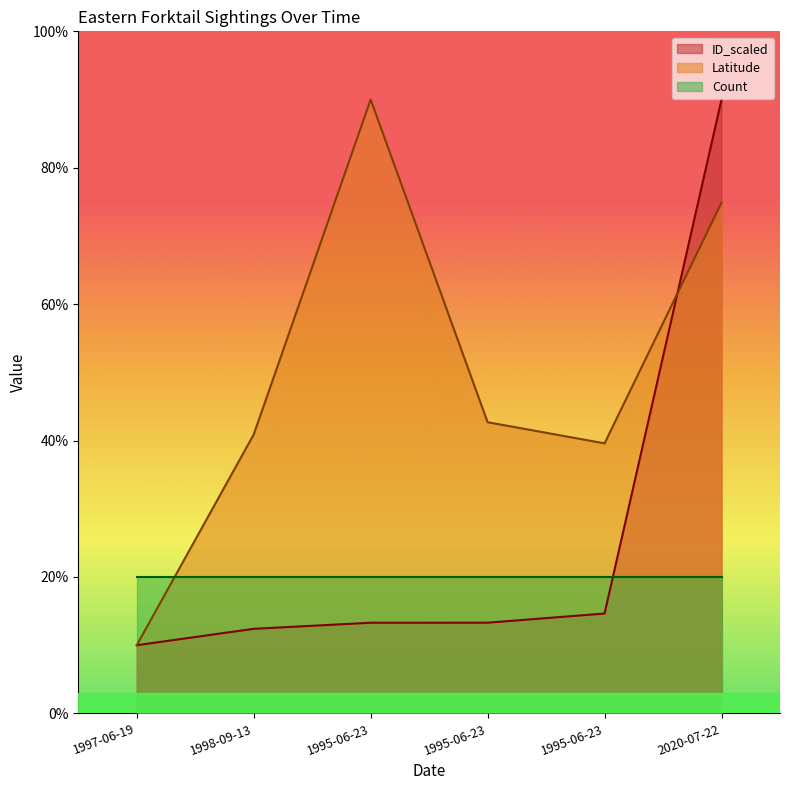

What is the difference between the maximum and minimum values in the ID_scaled series?

80.0